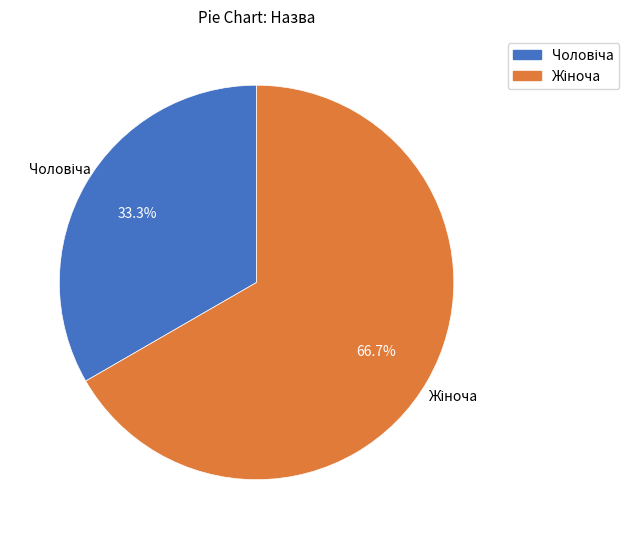

Is there any slice that represents more than half of the pie?

Yes